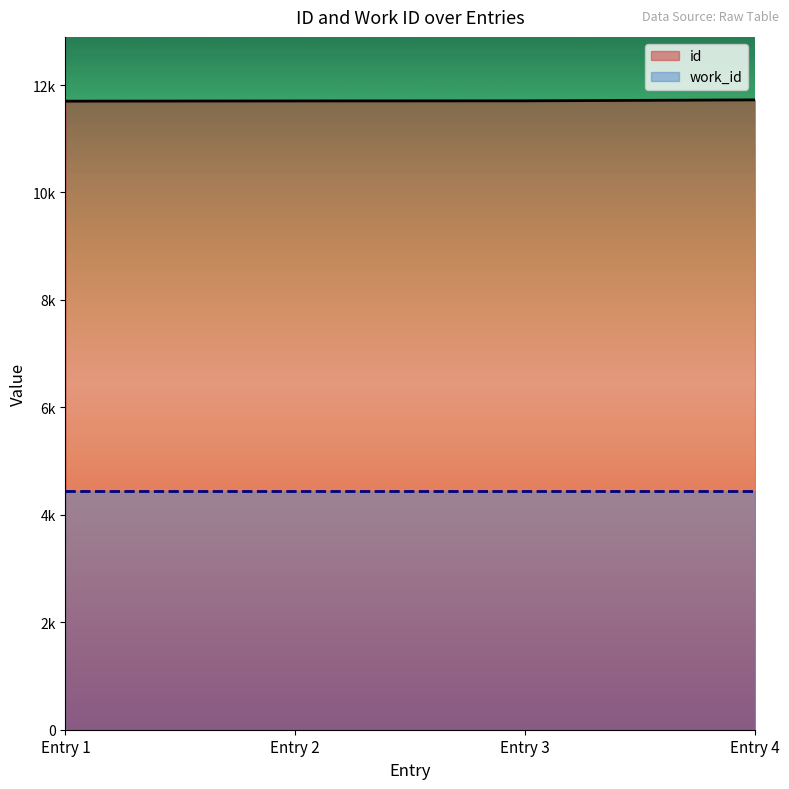

What are all the series names shown in the legend?

id, work_id